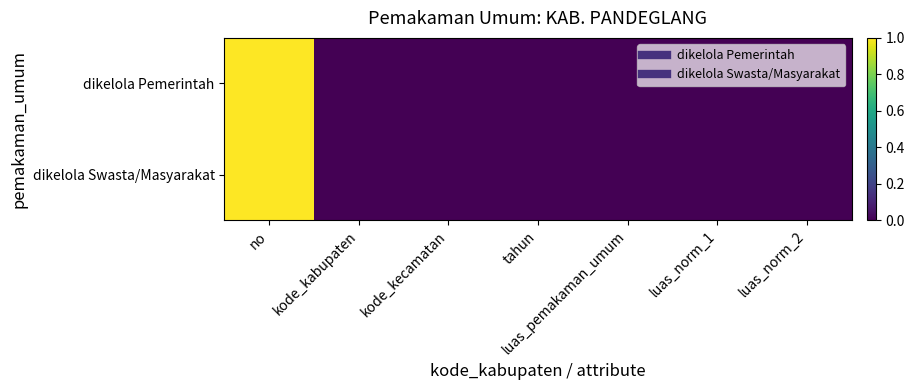

Reading right to left, list all the values displayed in this chart.

dikelola Pemerintah: luas_norm_2=0	luas_norm_1=0	luas_pemakaman_umum=0	tahun=0	kode_kecamatan=0	kode_kabupaten=0	no=1
dikelola Swasta/Masyarakat: luas_norm_2=0	luas_norm_1=0	luas_pemakaman_umum=0	tahun=0	kode_kecamatan=0	kode_kabupaten=0	no=1